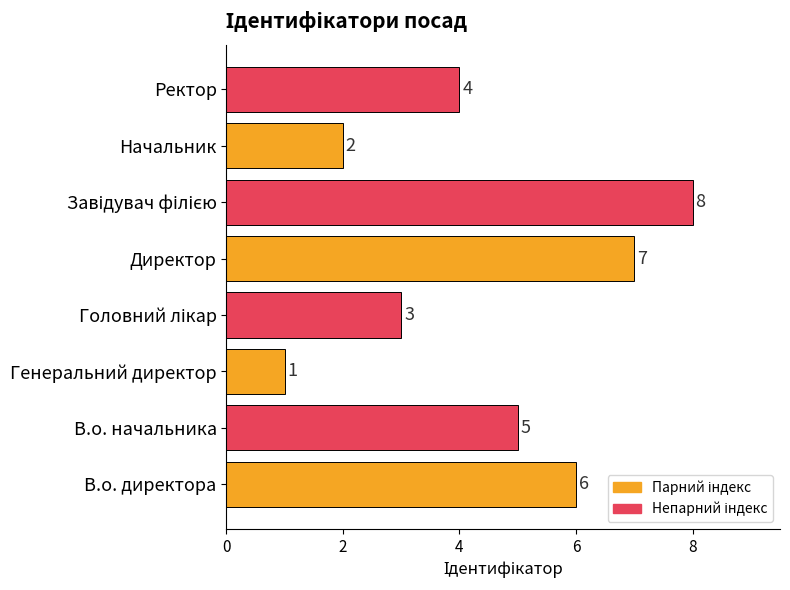

Which has a higher value, В.о. начальника or Генеральний директор?

В.о. начальника